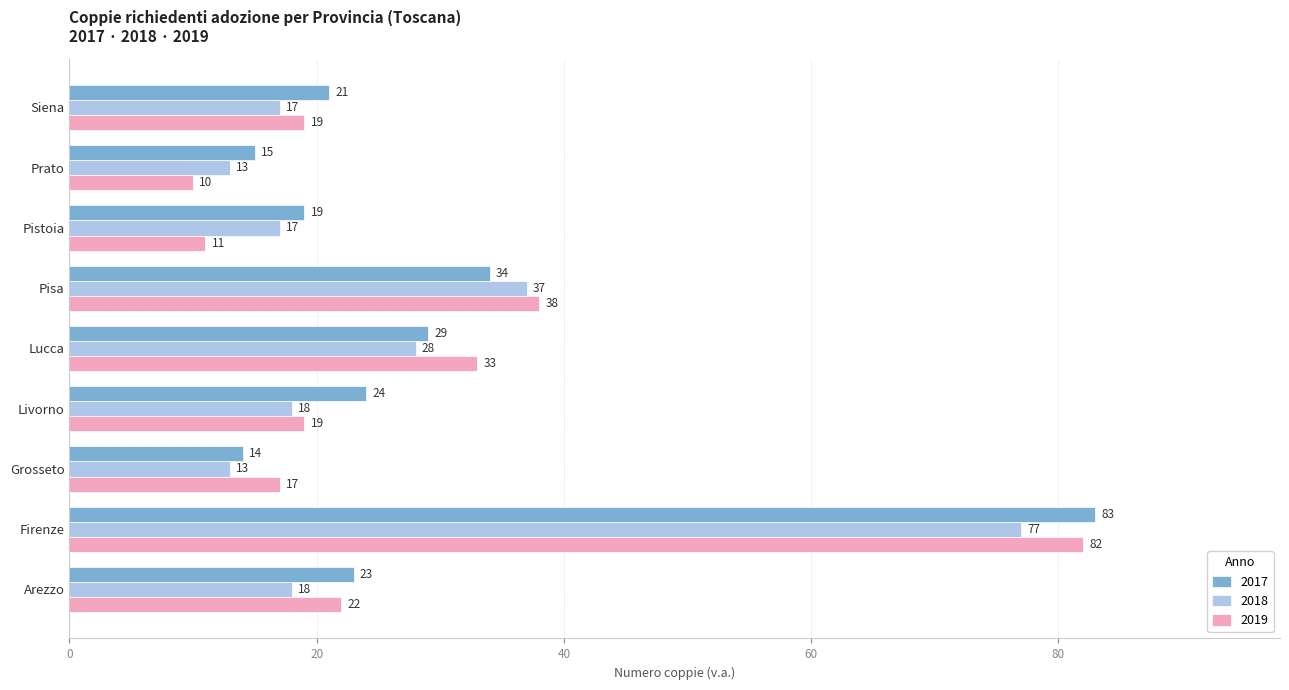

Which series has the largest range (max minus min)?

2019